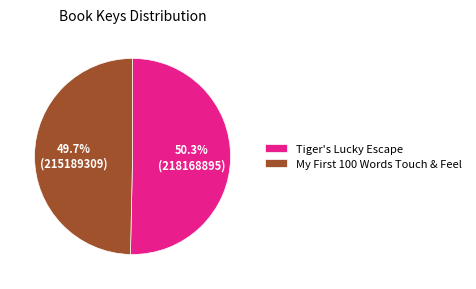

What is the smallest slice in the pie chart?

My First 100 Words Touch & Feel